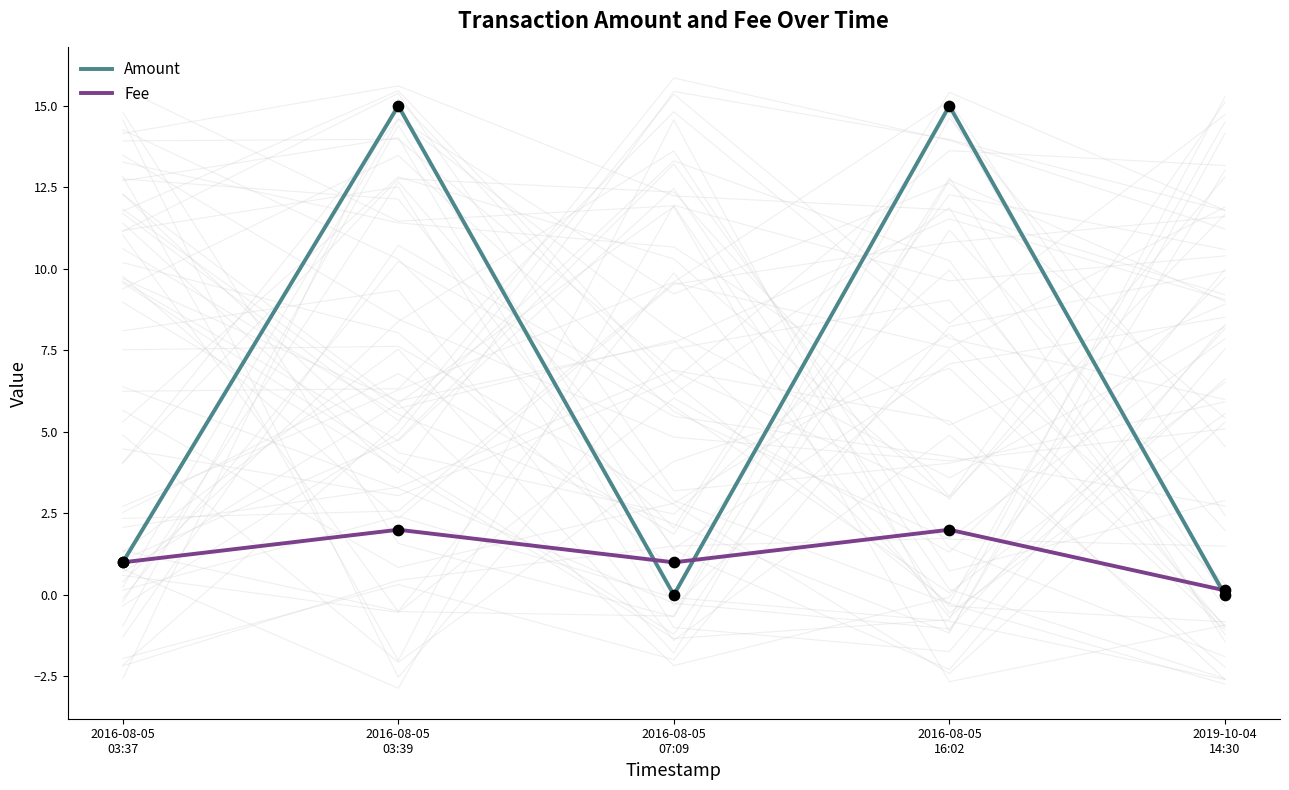

At how many categories does at least one series exceed 5?

2